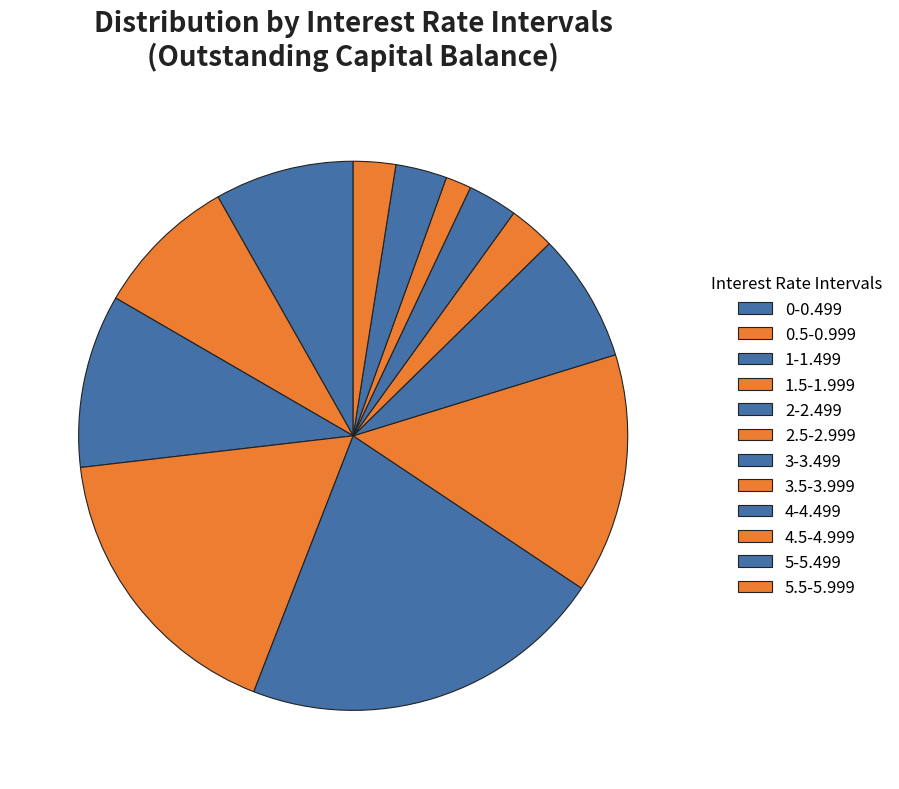

Is the sum of 0.5-0.999 and 5-5.499 greater than half?

No